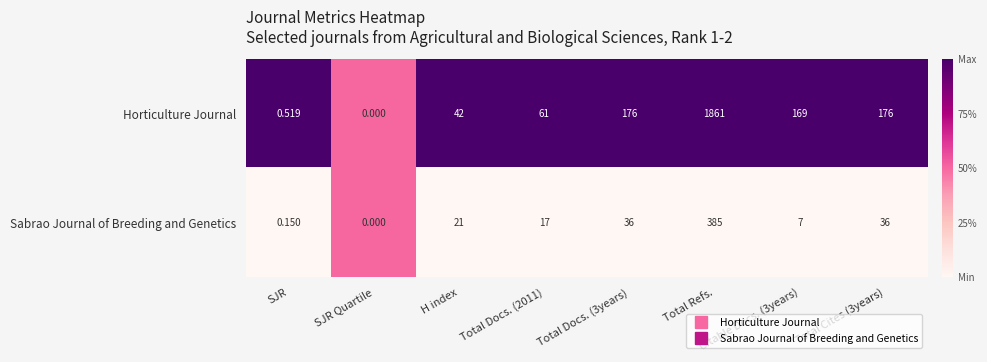

Which category has the highest value across all series?

Total Refs.